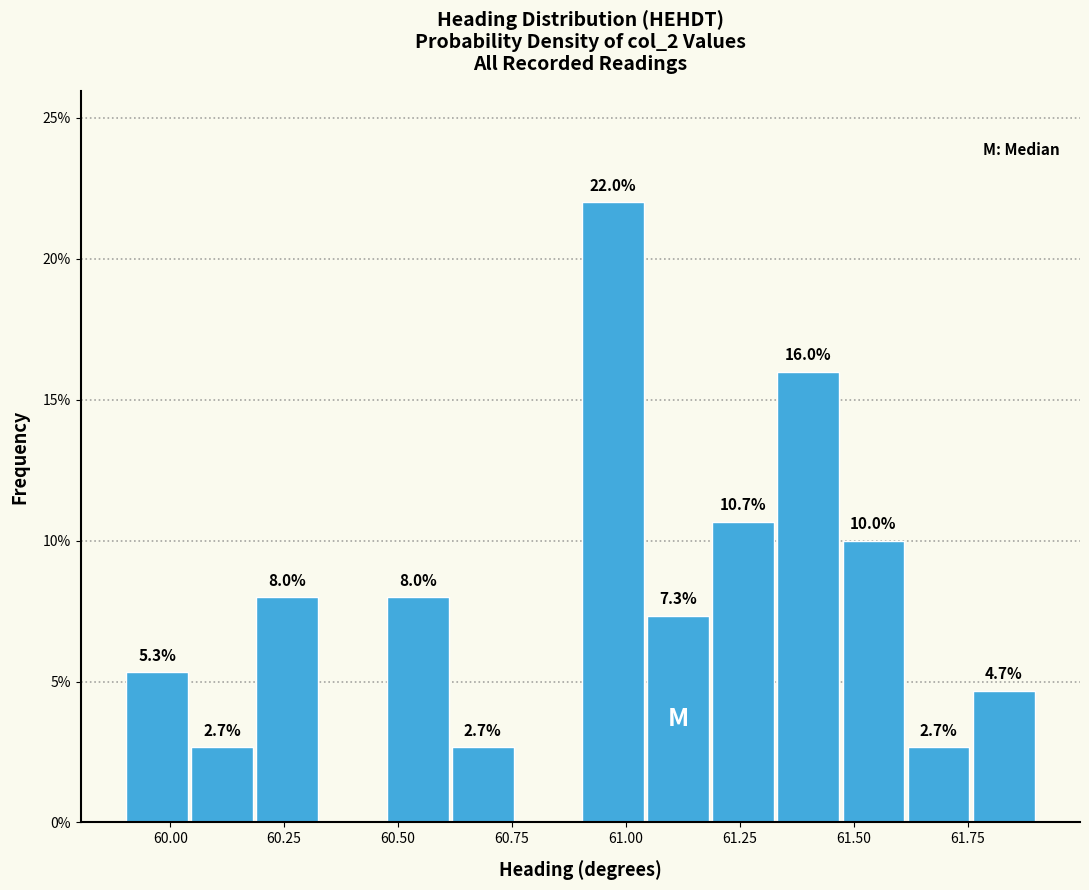

Read against the x-axis, roughly where is the centre of the tallest bar?

60.95